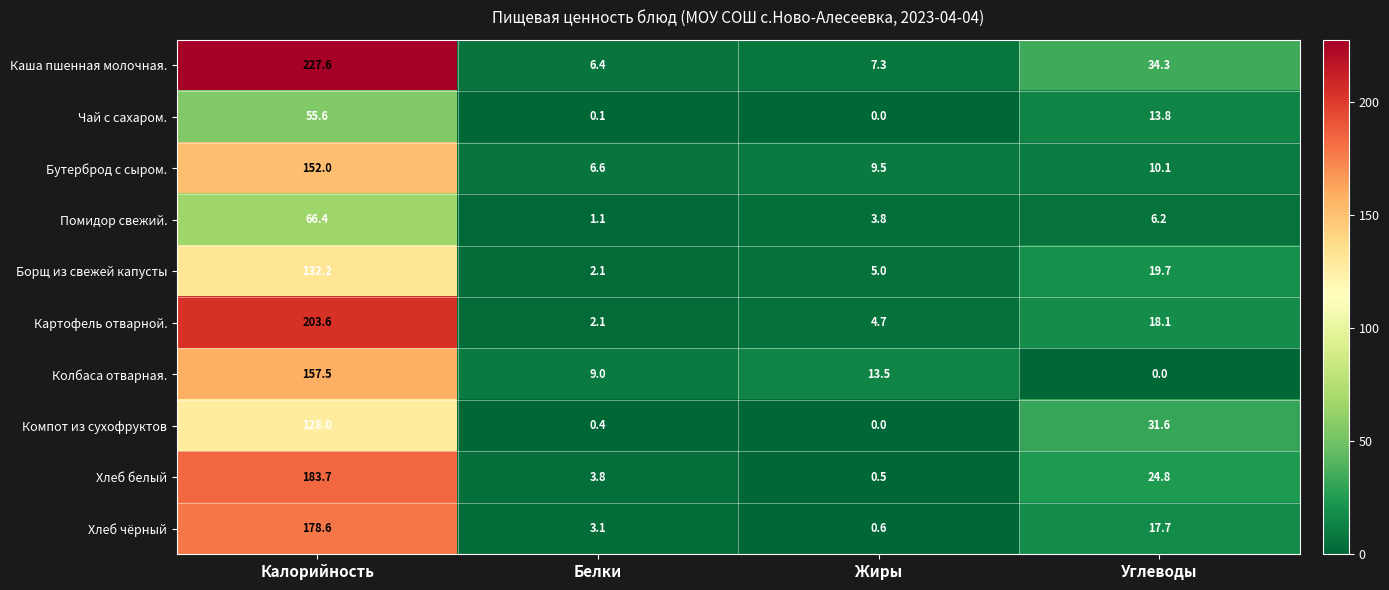

Rank the series by their maximum value, from lowest to highest.

Чай с сахаром., Помидор свежий., Компот из сухофруктов, Борщ из свежей капусты, Бутерброд с сыром., Колбаса отварная., Хлеб чёрный, Хлеб белый, Картофель отварной., Каша пшенная молочная.